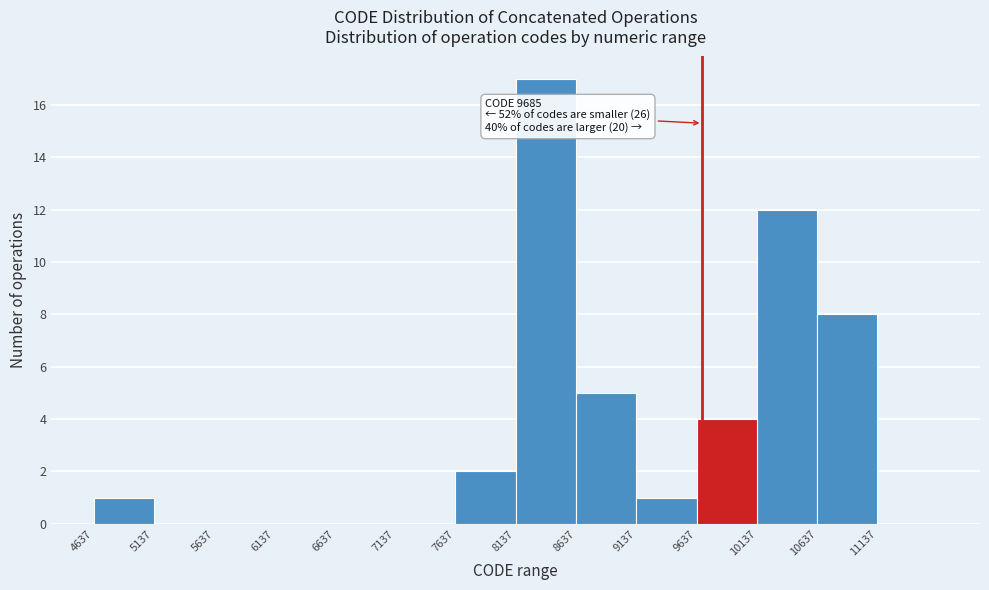

Over which range of the x-axis is the bar tallest?

8150 to 8650